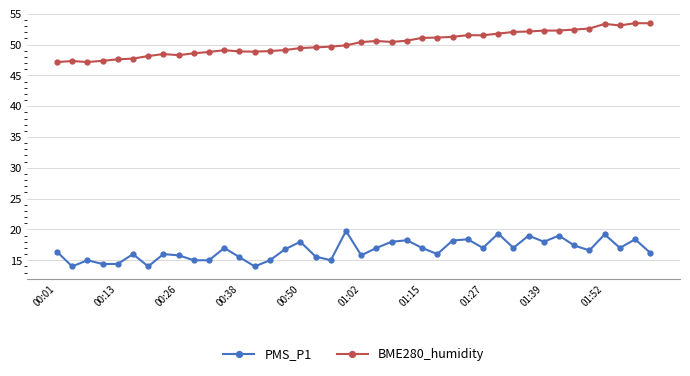

What is the difference between the maximum and second lowest values in the BME280_humidity series?

6.3